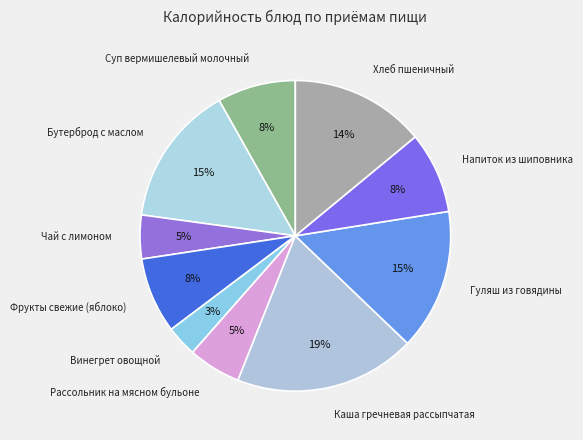

What percentage is the Рассольник на мясном бульоне slice, to the nearest percent?

5%